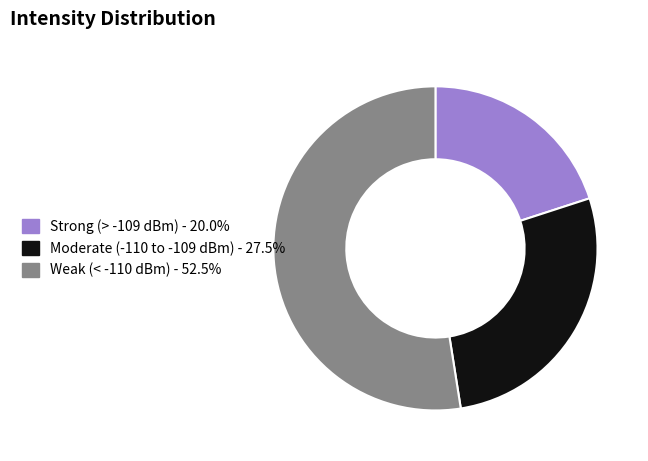

Is there a majority slice in this chart?

Yes